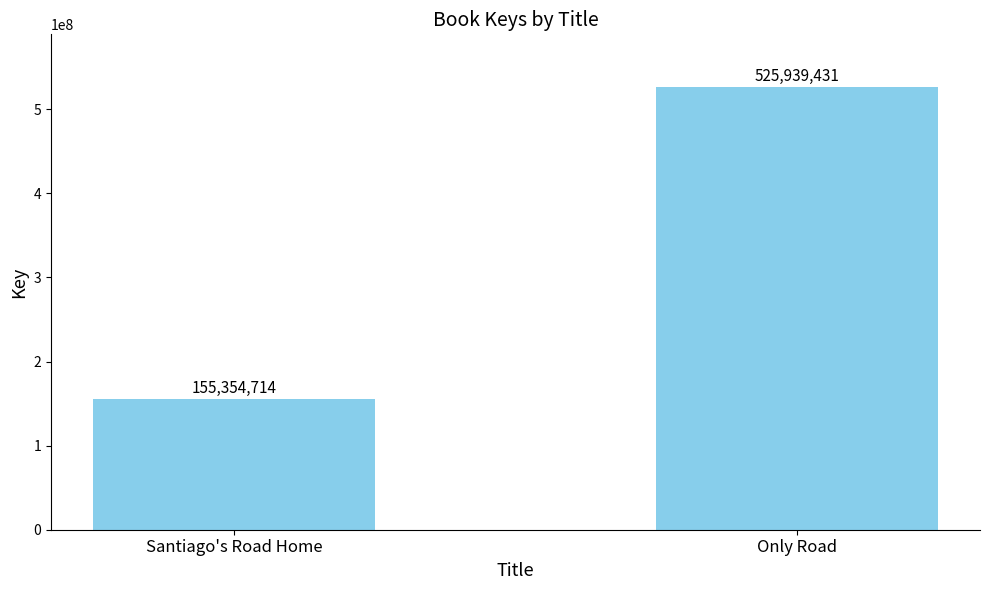

What is the sum of the values at Only Road and Santiago's Road Home?

681294145